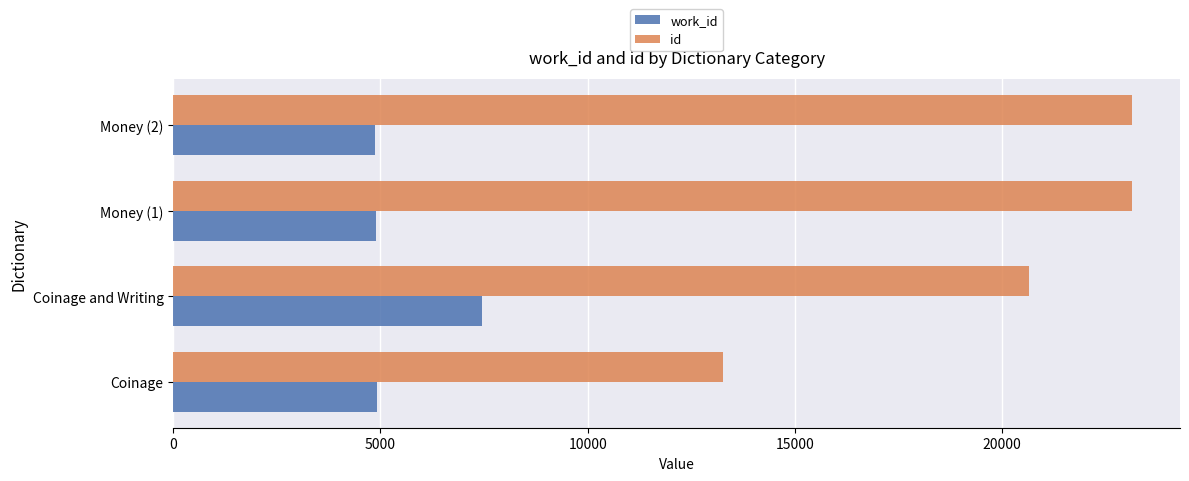

Which series has the largest range (max minus min)?

id